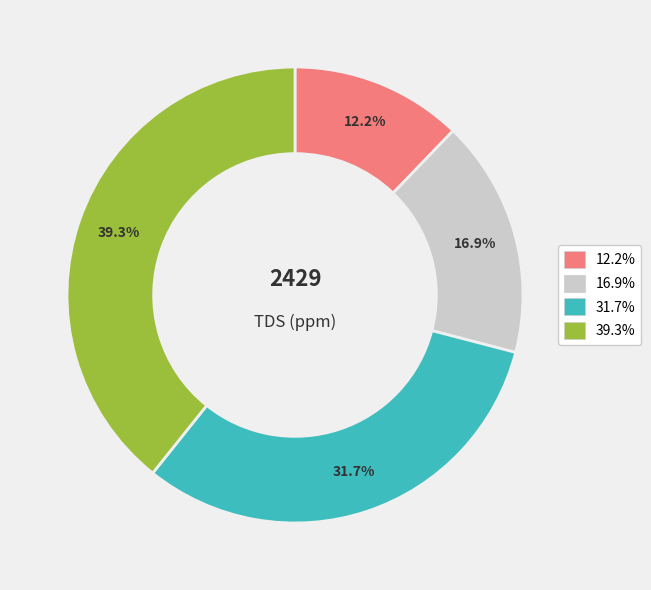

Does any single category account for the majority?

No